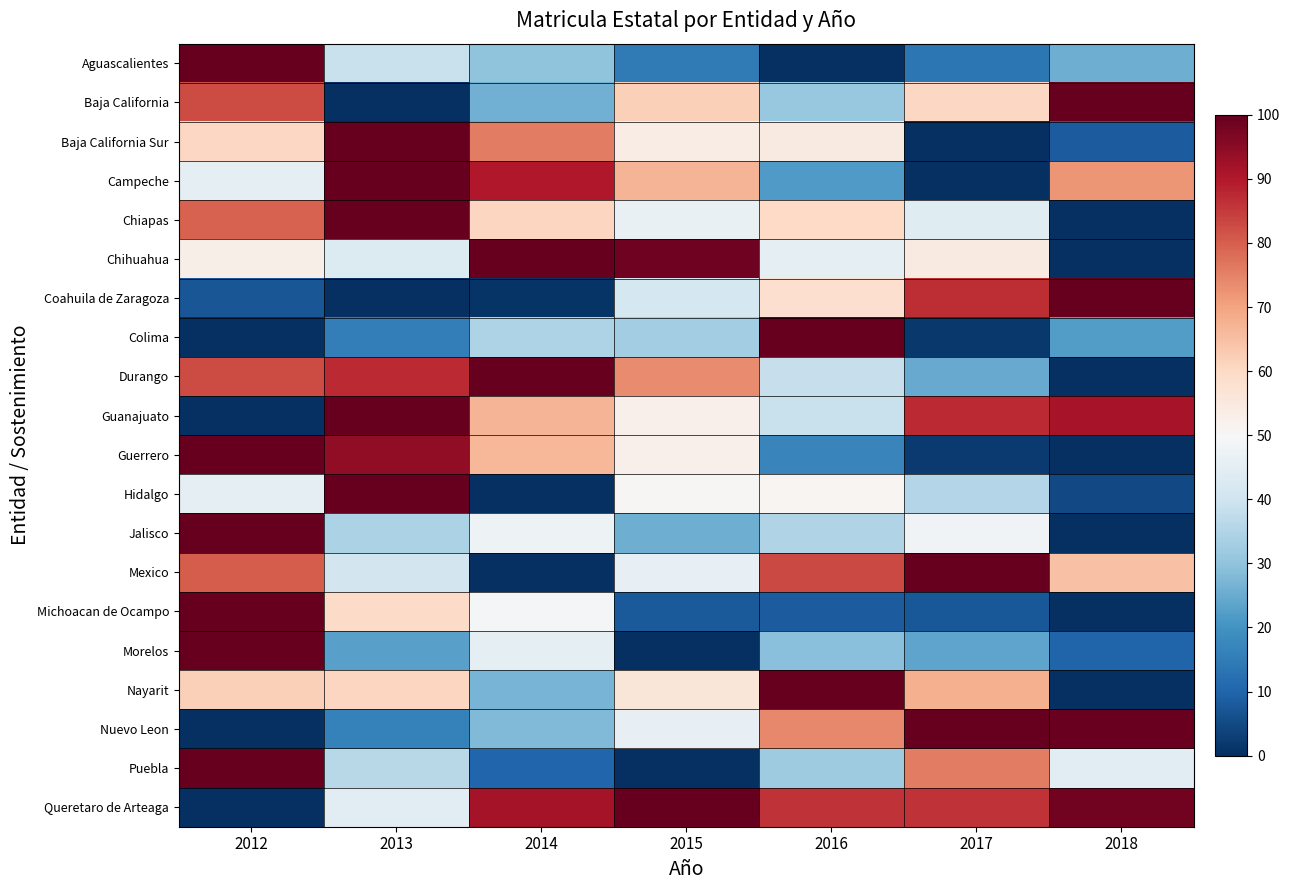

Which series has the widest spread of values?

Aguascalientes